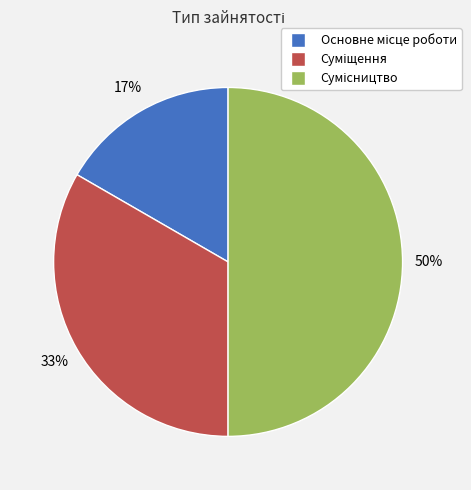

To the nearest percent, what is the difference between the largest and smallest slice percentages?

33%